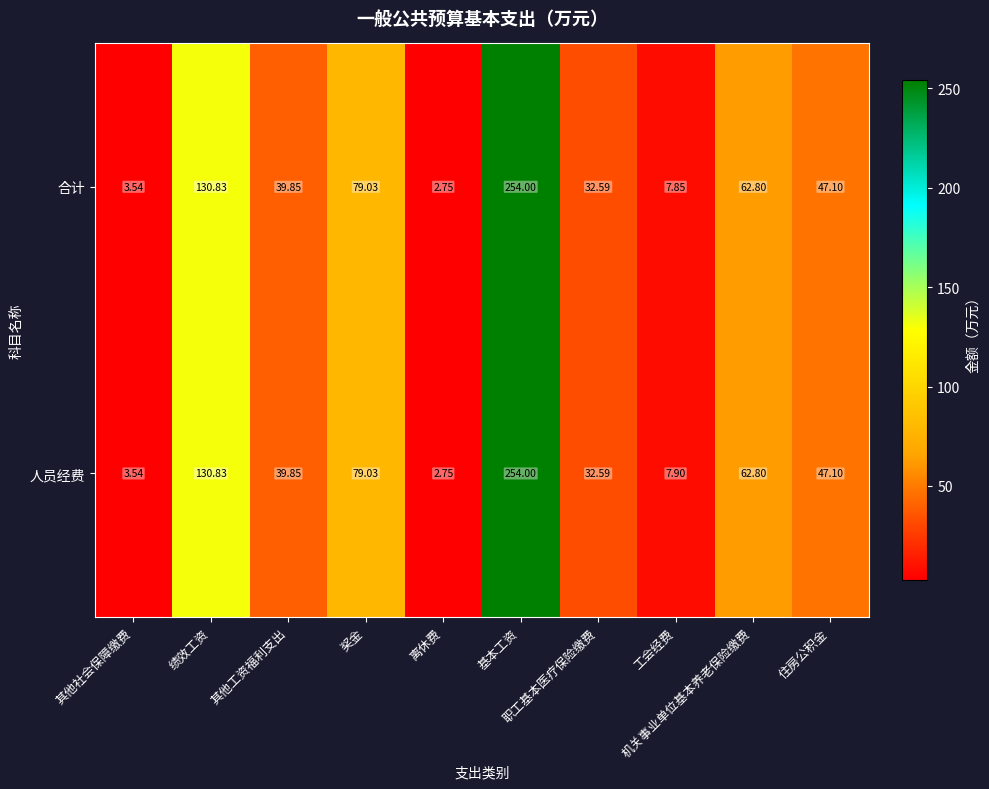

Which series has the largest total across all categories?

人员经费